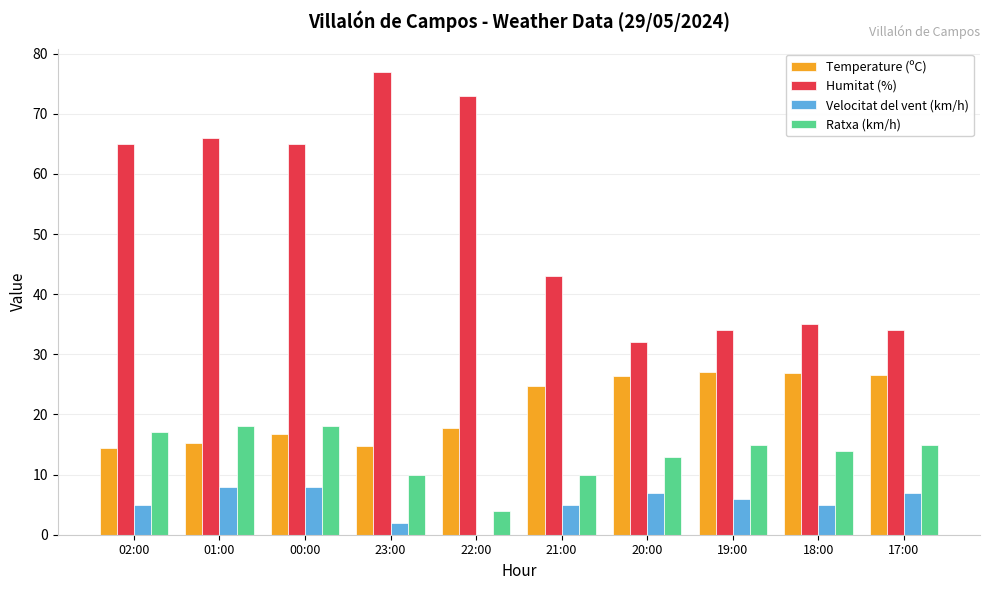

Between 22:00 and 18:00, which series saw the biggest shift?

Humitat (%)